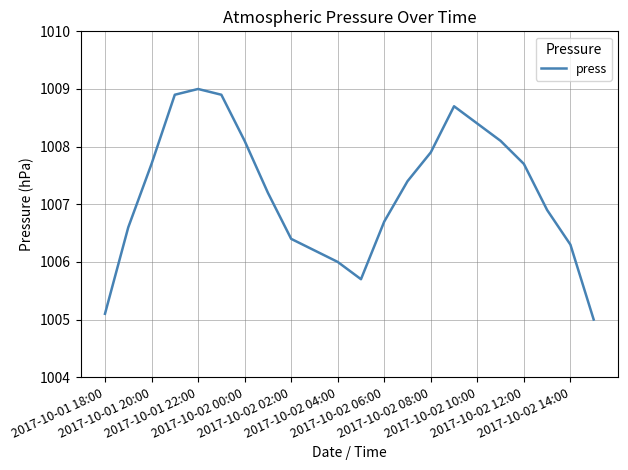

What is the maximum value shown in the chart?

1009.0